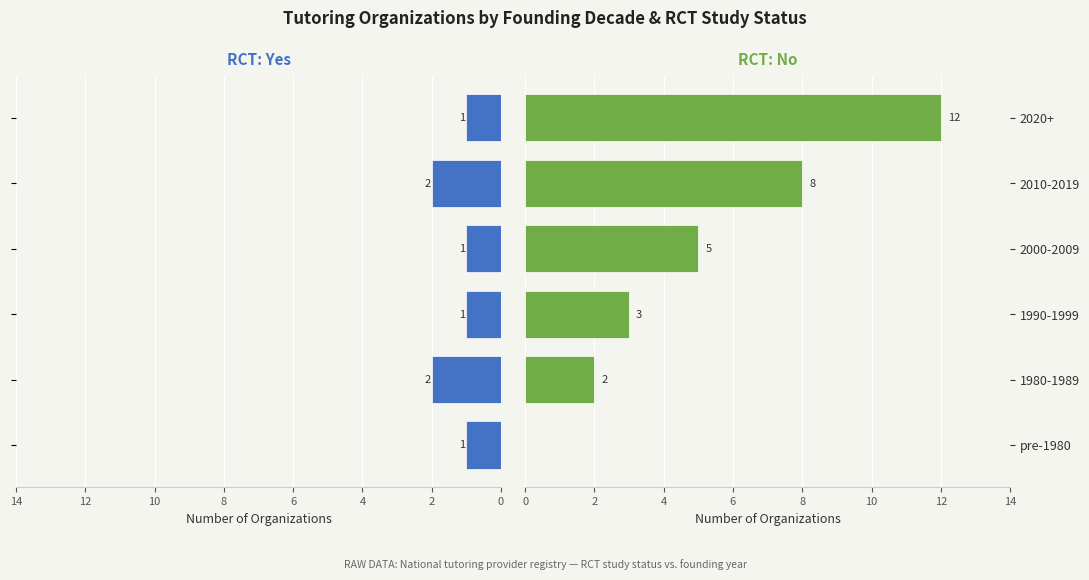

What are all the series names shown in the legend?

RCT: Yes, RCT: No